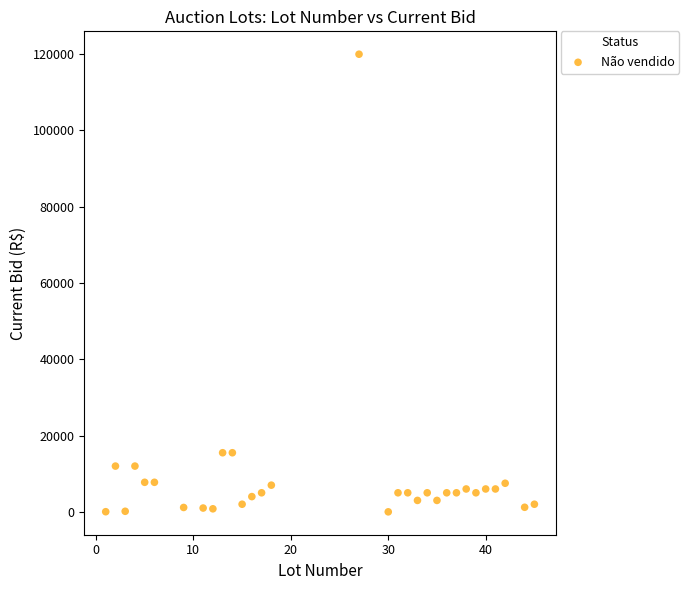

What is the range of Y values (max minus min)?

119997.0